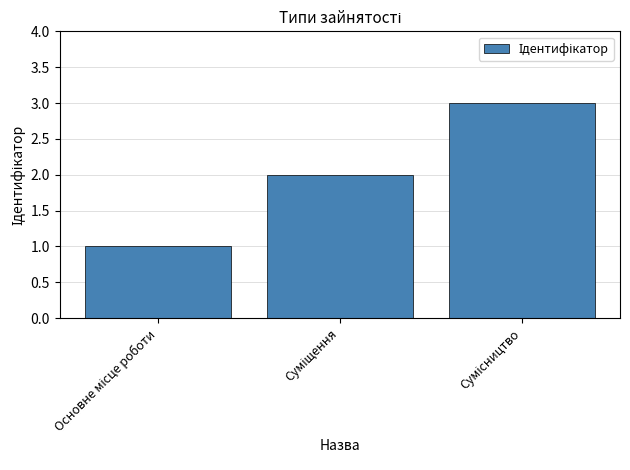

What is the maximum value shown in the chart?

3